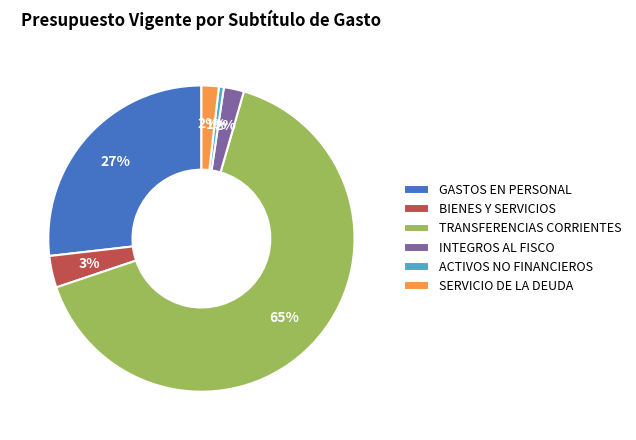

How many segments does this pie chart have?

6